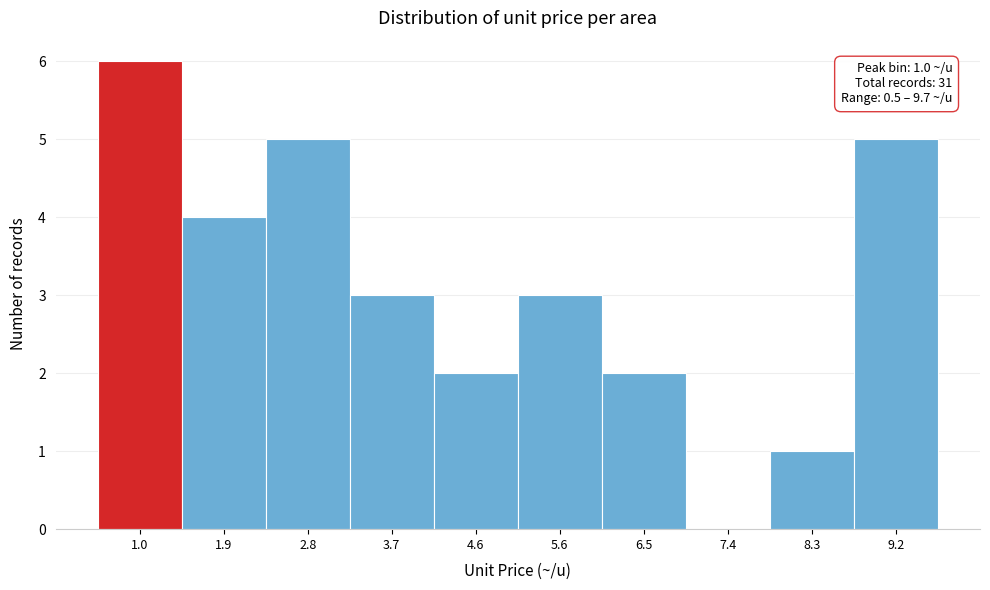

Which range on the x-axis has the tallest bar?

0.50 to 1.42